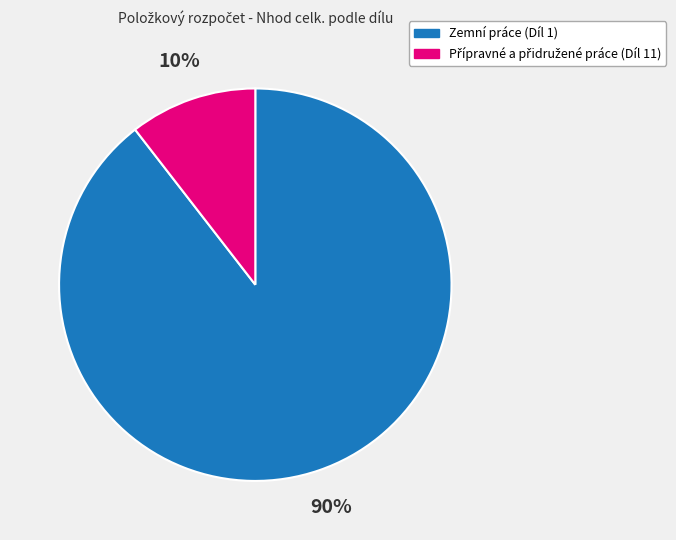

What percentage is the Zemní práce (Díl 1) slice, to the nearest percent?

90%